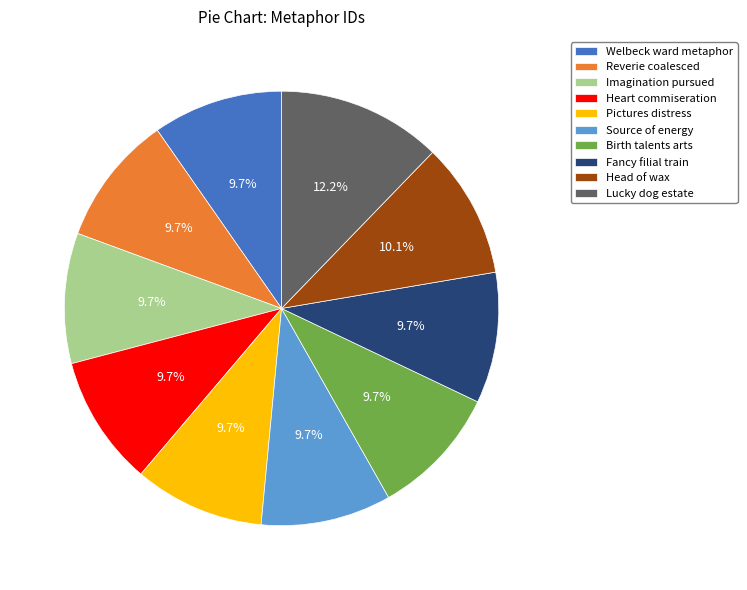

Is it true that Fancy filial train is 1% of the pie?

False